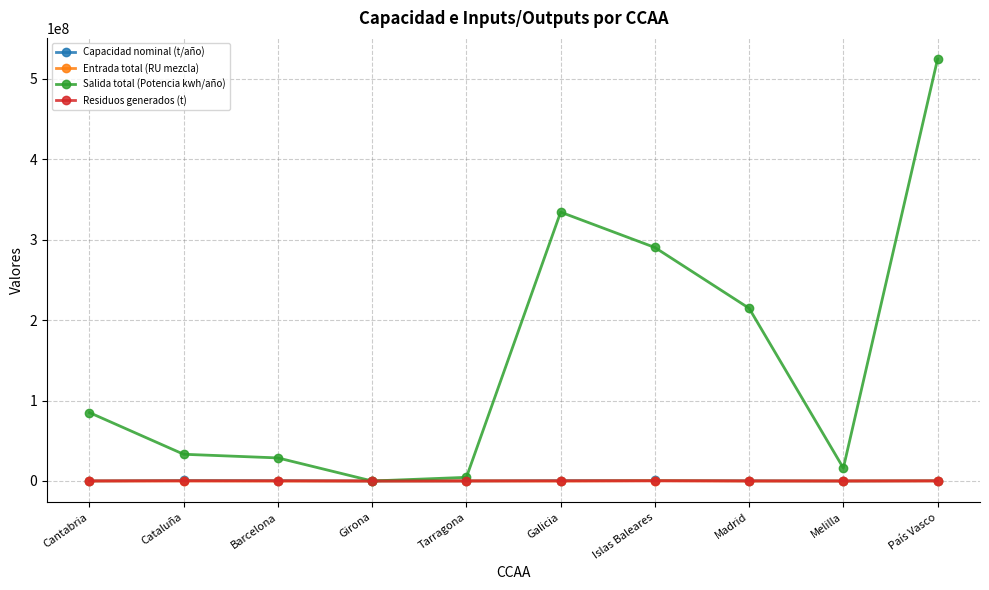

The value of Residuos generados (t) at País Vasco is 70536.1. True or false?

True